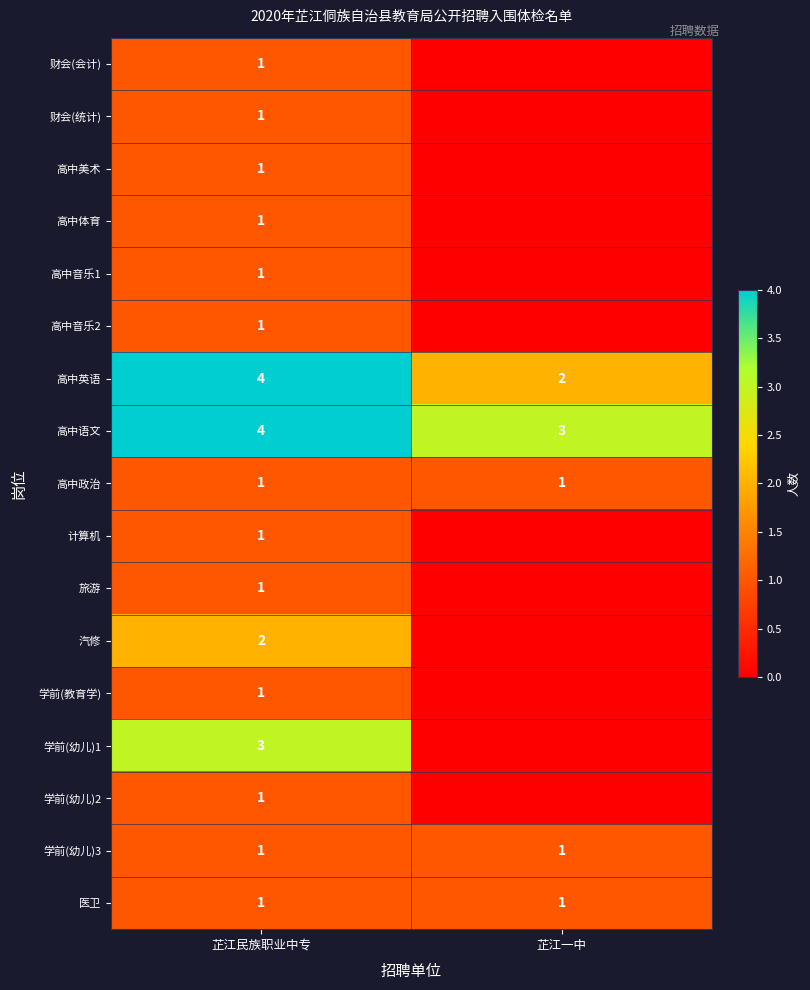

True or false: 高中音乐1 has a value of 1 at 芷江民族职业中专.

True